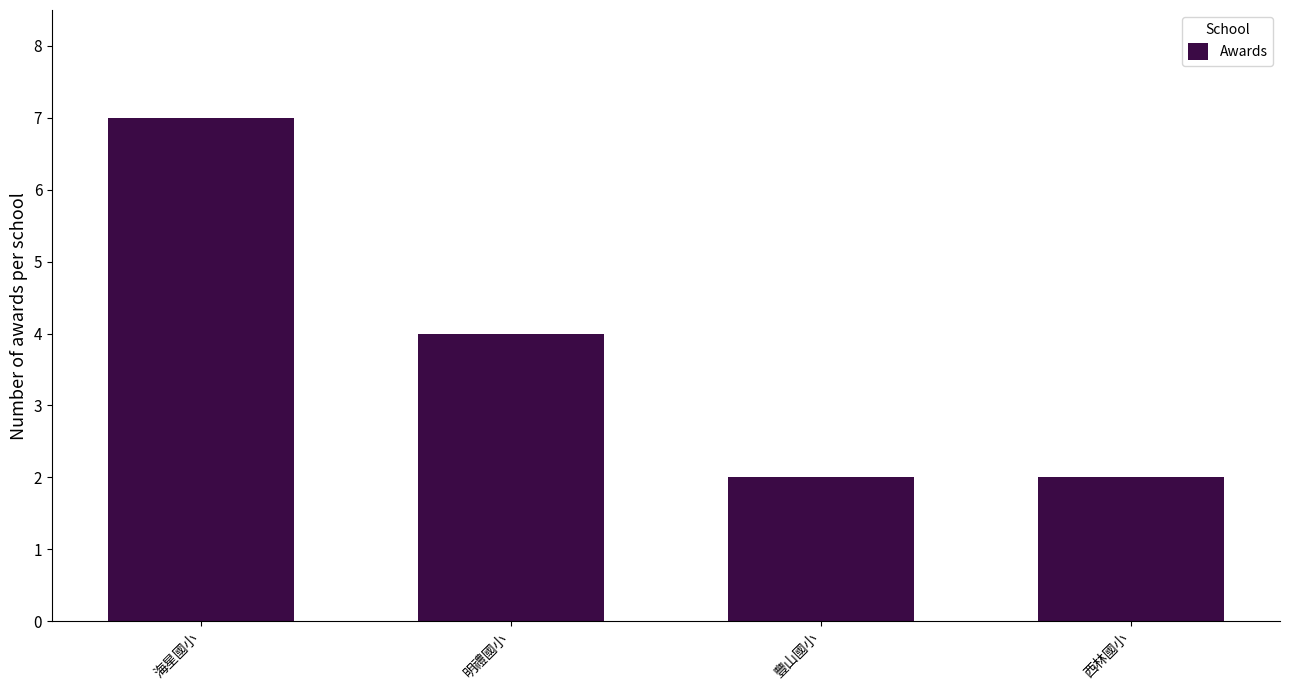

Reading left to right, list all the values displayed in this chart.

海星國小=7	明禮國小=4	豐山國小=2	西林國小=2